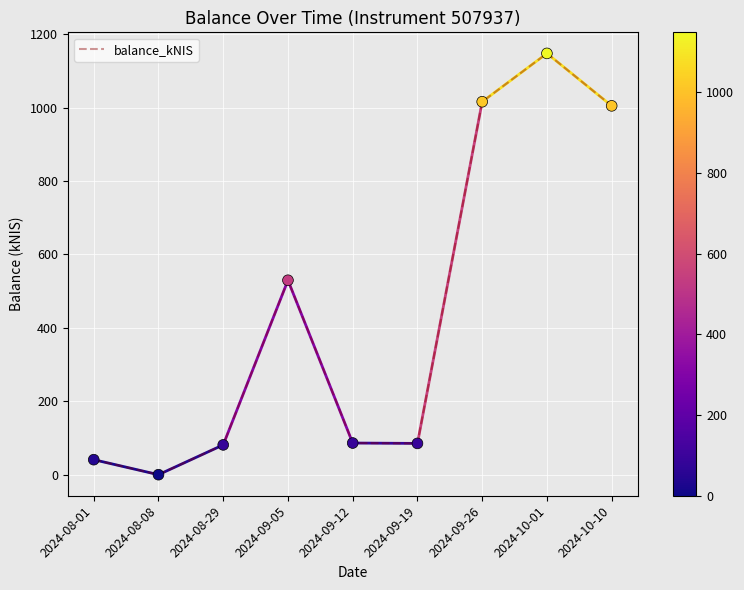

Which has a higher value, 2024-09-12 or 2024-08-08?

2024-09-12